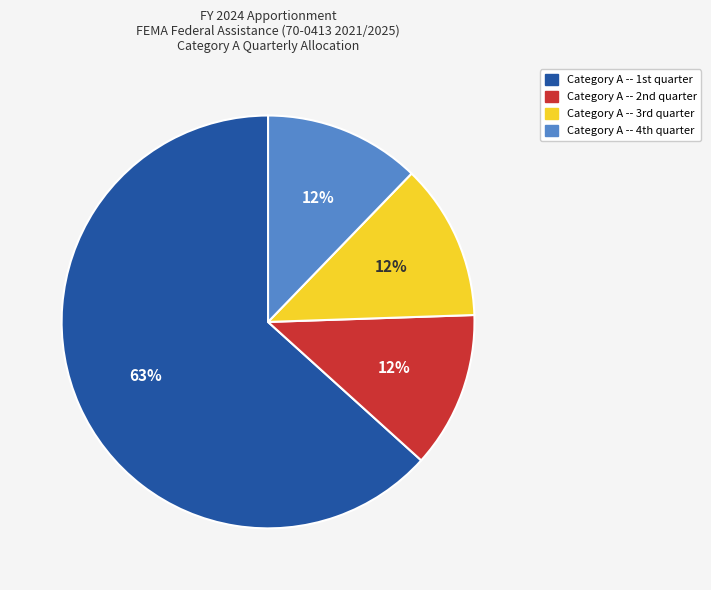

What is the largest slice in the pie chart?

Category A -- 1st quarter